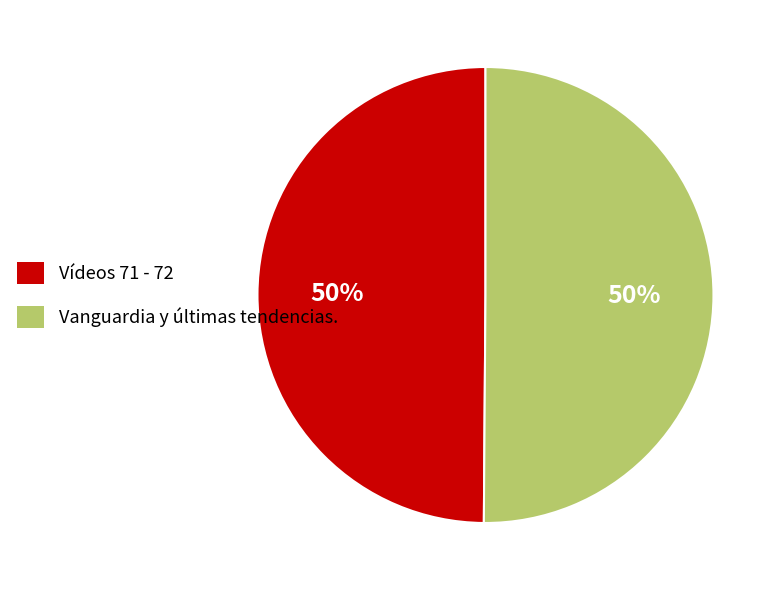

To the nearest percent, what portion does Vídeos 71 - 72 represent?

50%